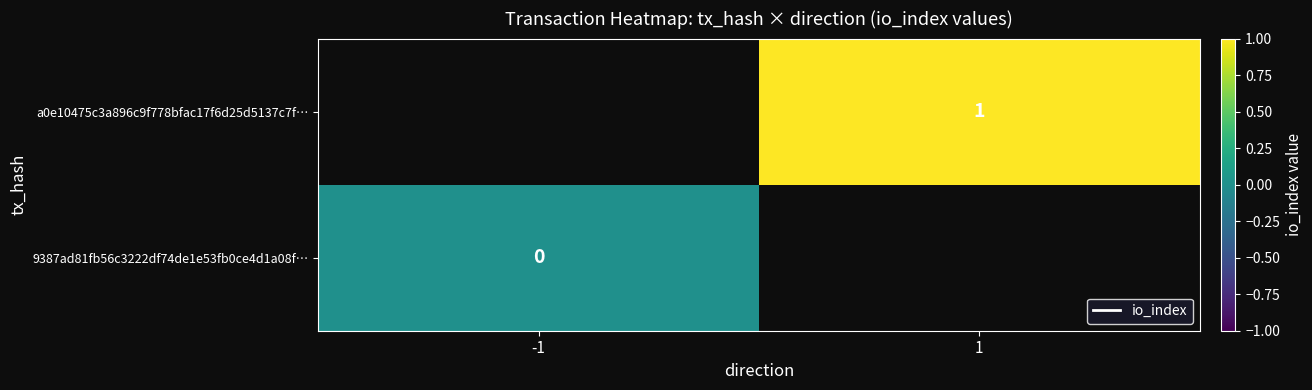

Which series has the widest spread of values?

9387ad81fb56c3222df74de1e53fb0ce4d1a08f…